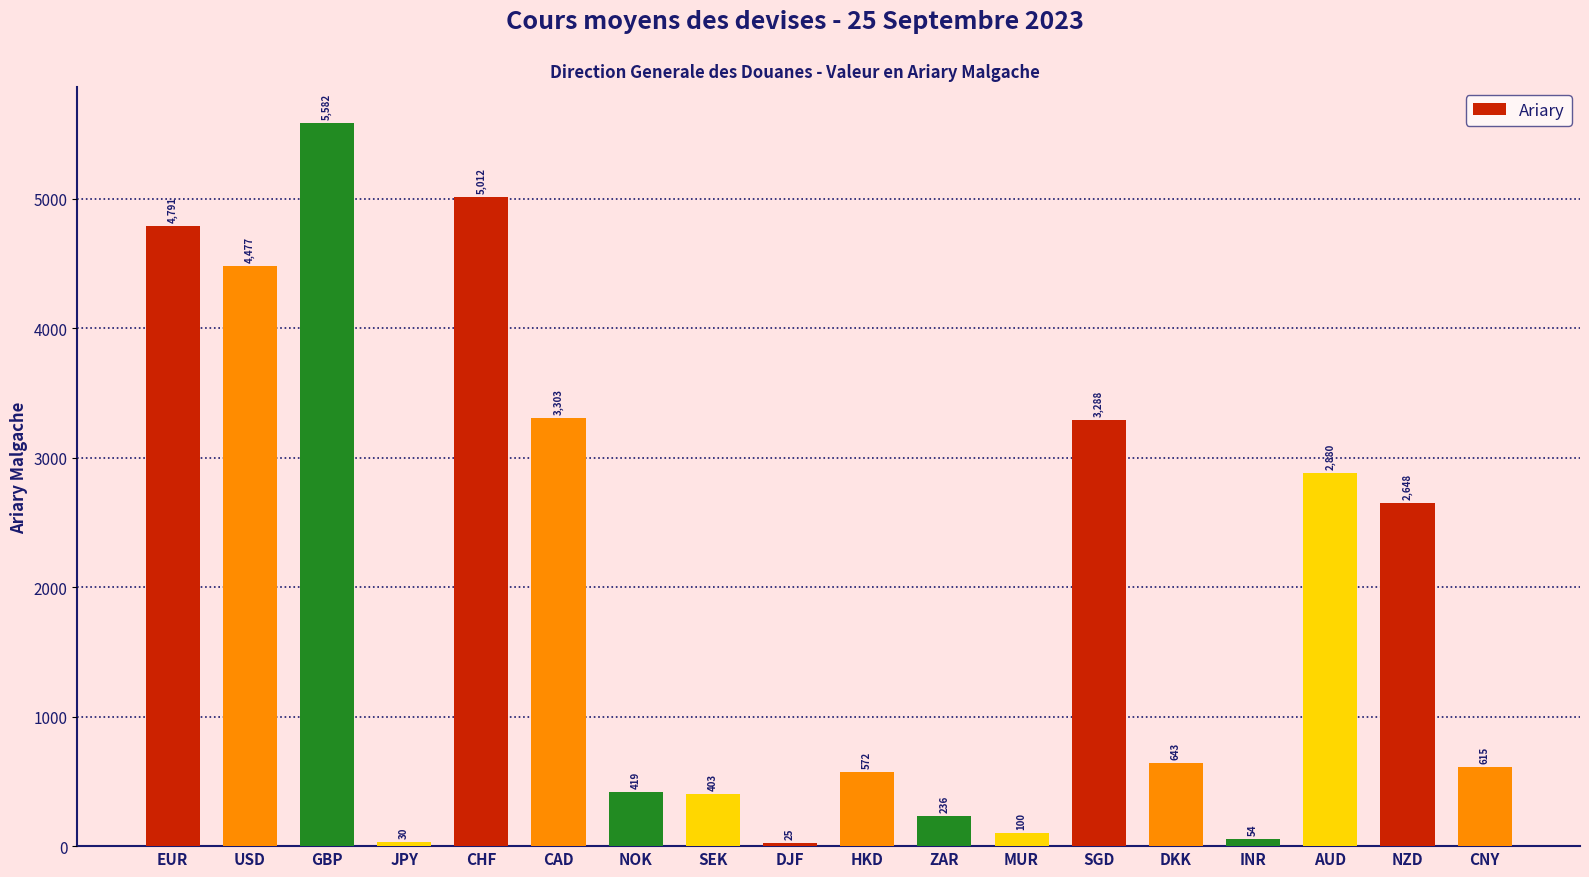

What is the average value?

1948.7